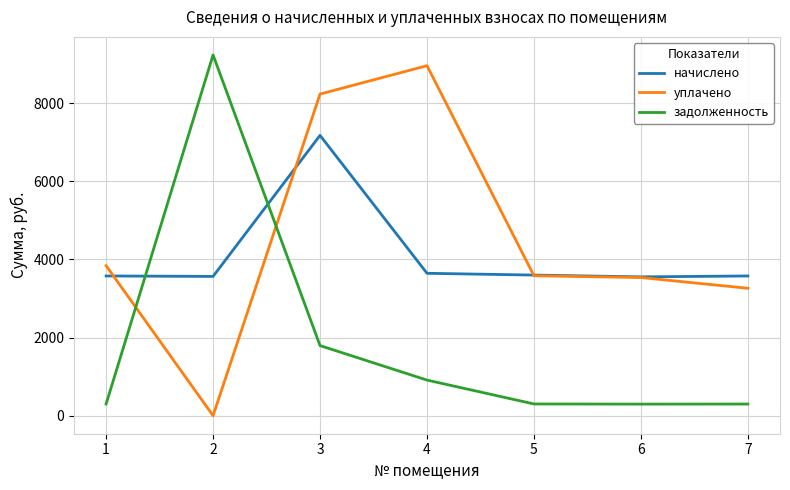

Between 1 and 4, which series saw the biggest shift?

уплачено